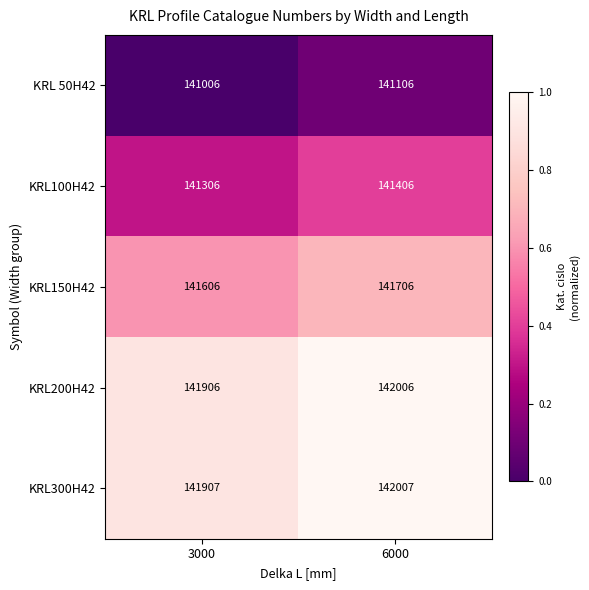

What is the spread (max minus min) of values at 6000?

901